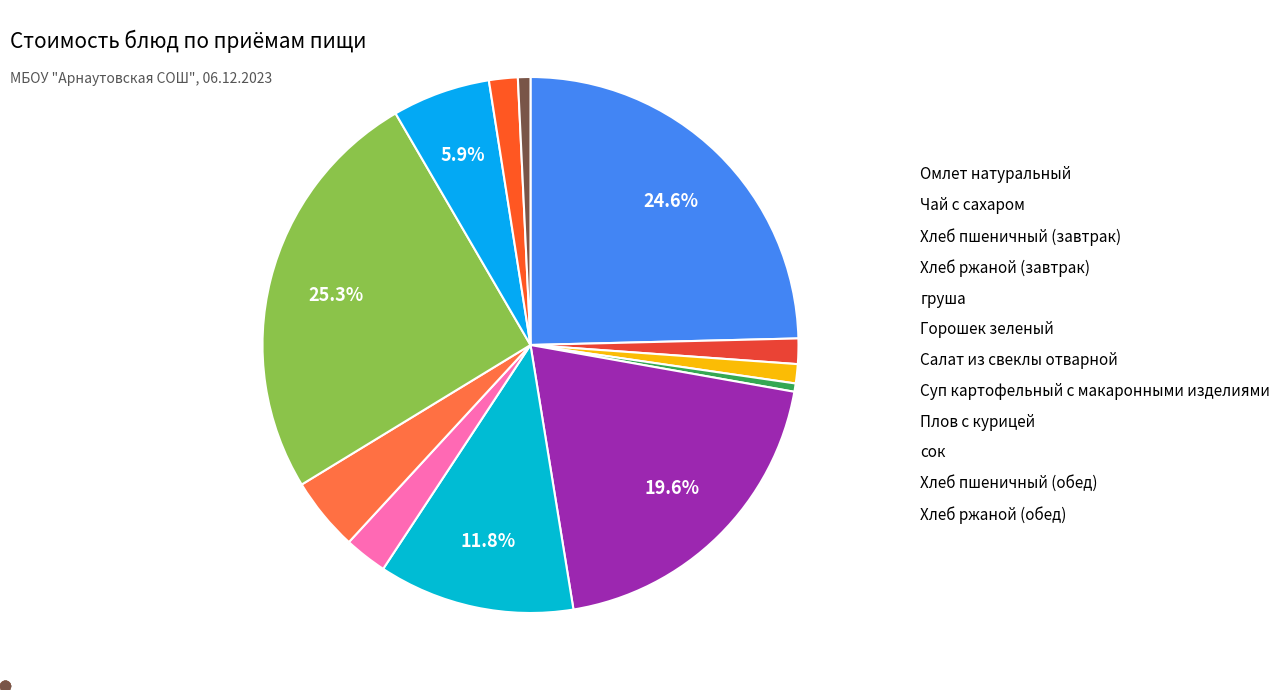

Between Хлеб пшеничный (завтрак) and Салат из свеклы отварной, which is larger?

Салат из свеклы отварной